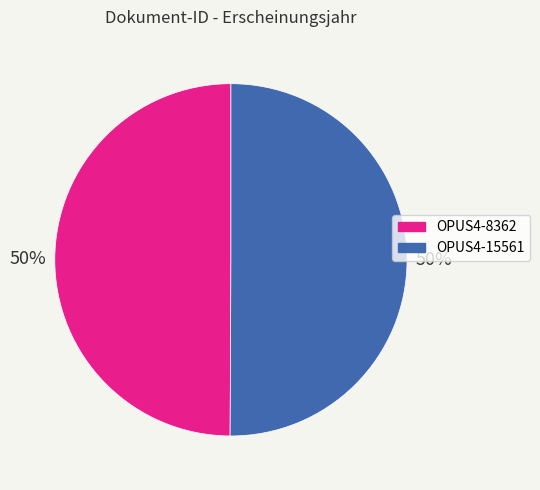

How many slices are in this pie chart?

2